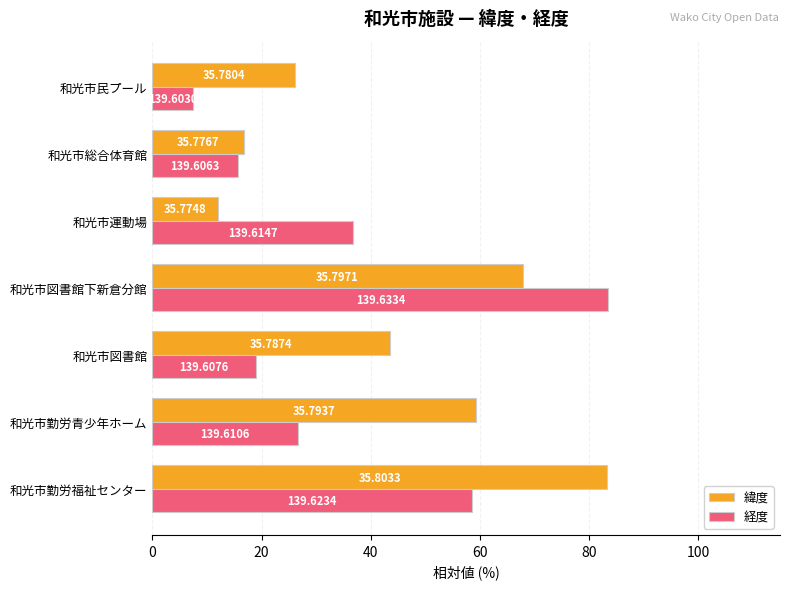

What are all the series names shown in the legend?

緯度, 経度